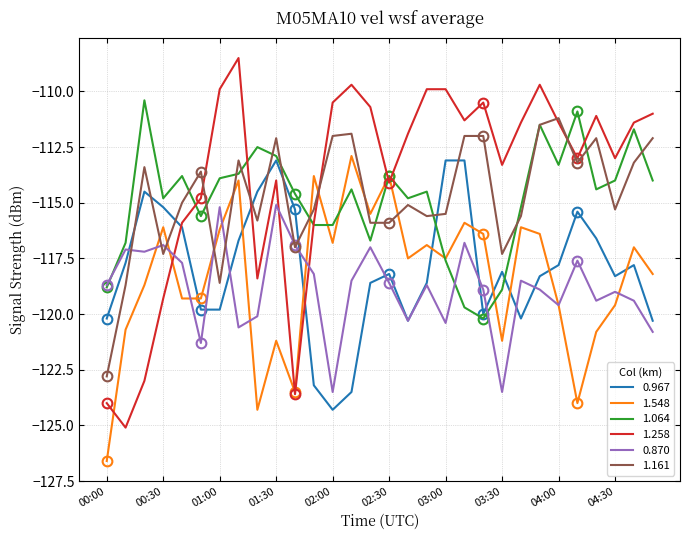

Between 03:50 and 04:00, which is larger?

04:00